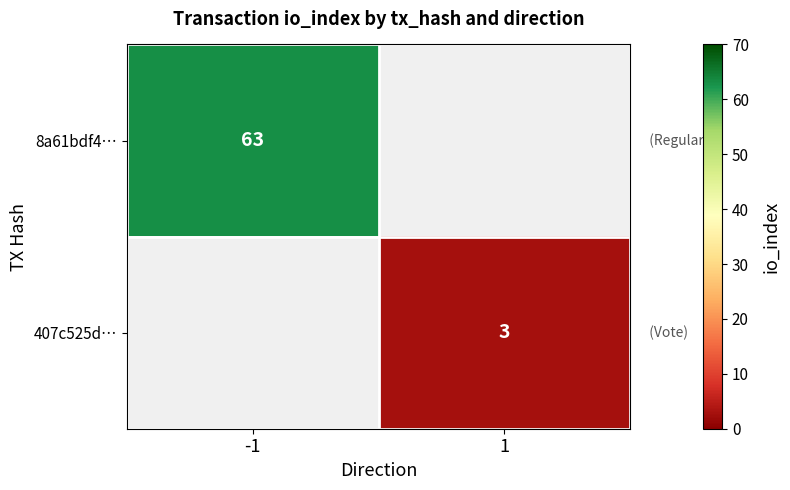

The 8a61bdf4… series shows 63 at -1. True or false?

True